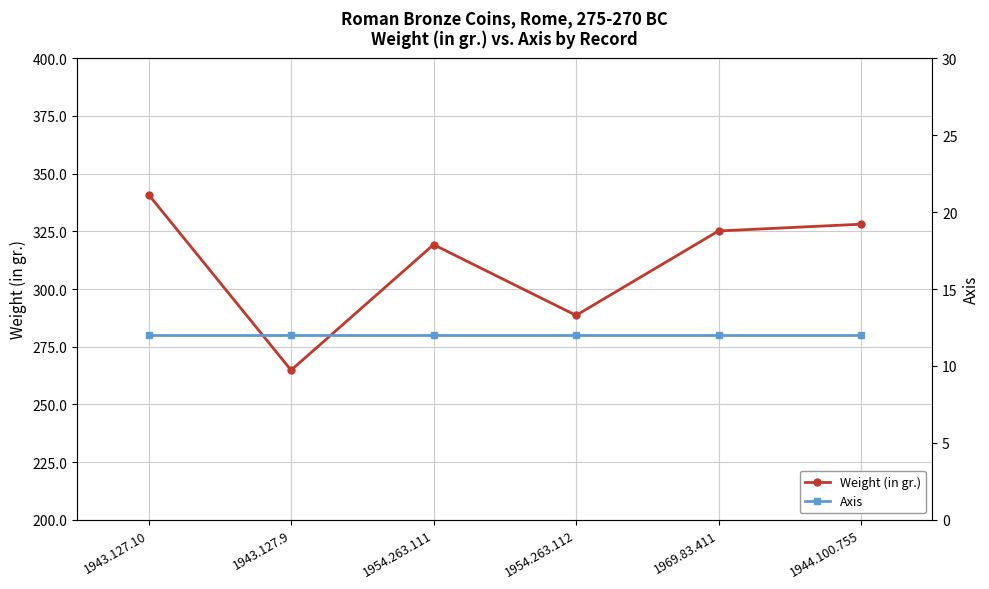

At which category is the sum across all series the highest?

1943.127.10